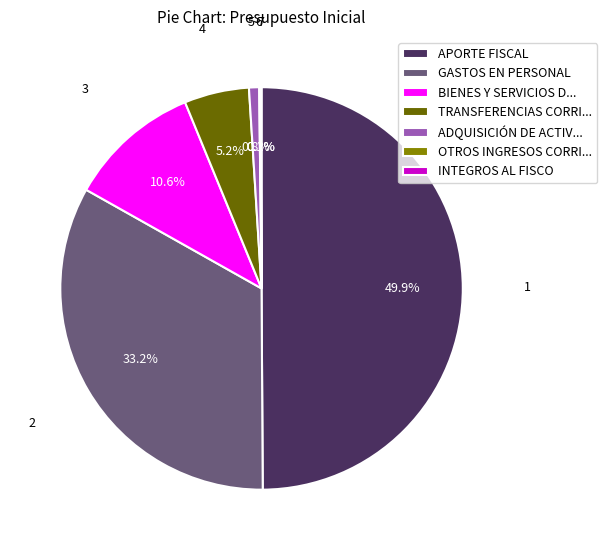

What percentage is NOT represented by TRANSFERENCIAS CORRI...?

94.8%